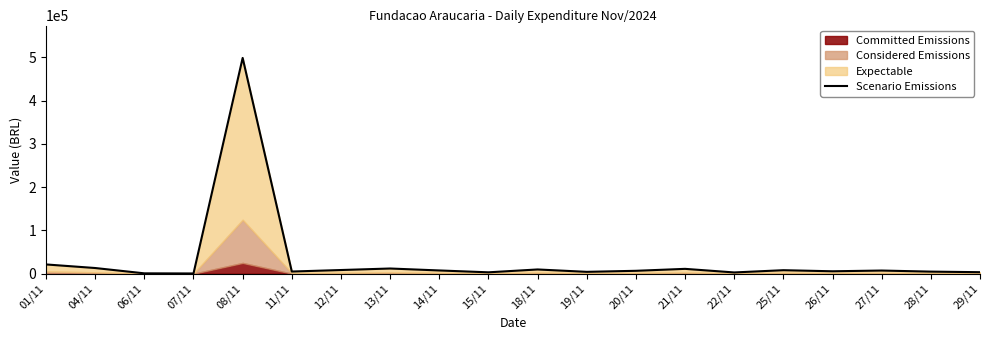

What is the approximate value at 12/11?

8500.0